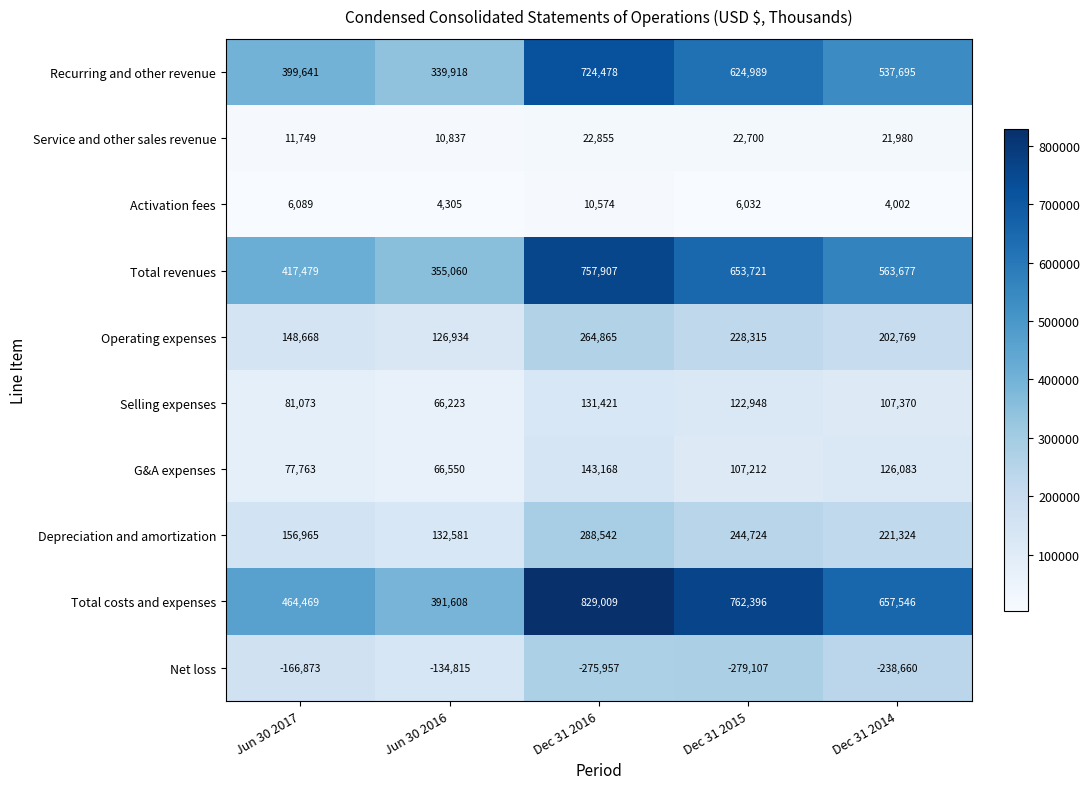

Count the number of data series in this chart.

10